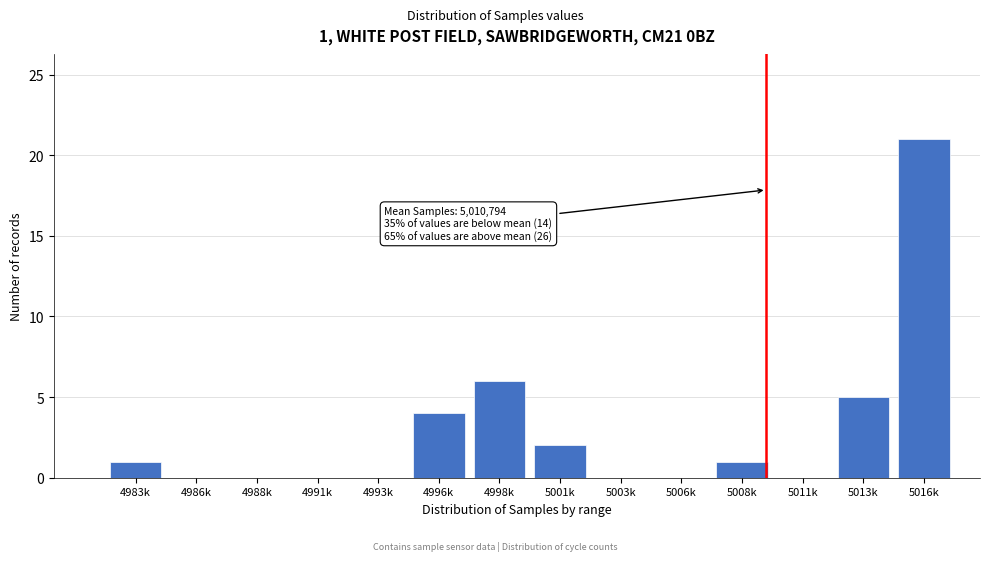

Reading left to right, extract all data points from this chart.

4983k=1	4986k=0	4988k=0	4991k=0	4993k=0	4996k=4	4998k=6	5001k=2	5003k=0	5006k=0	5008k=1	5011k=0	5013k=5	5016k=21